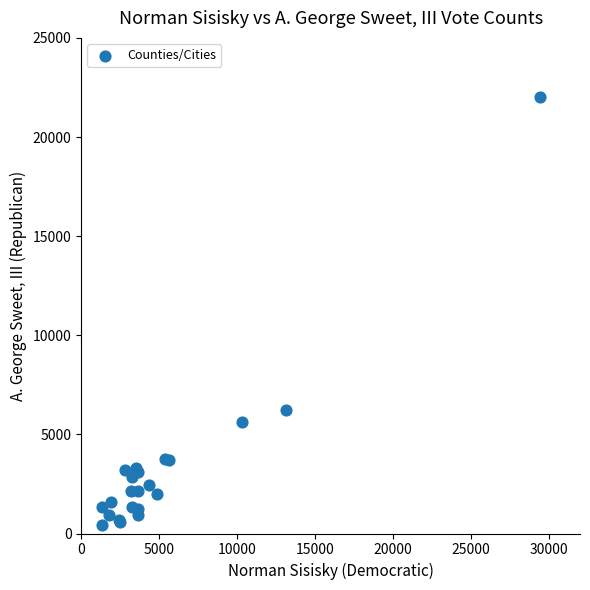

What Y value in the scatter plot is closest to 11235?

6250